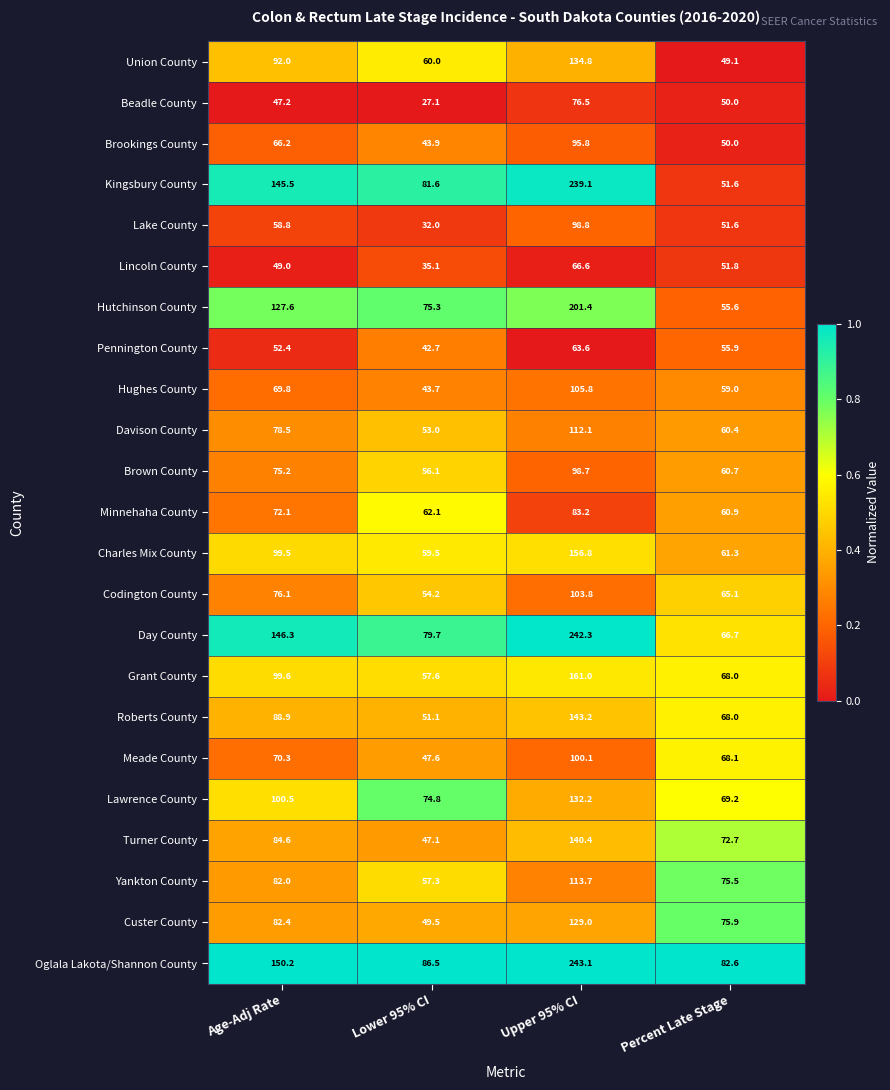

Is it true that Union County equals 92.0 at Age-Adj Rate?

True